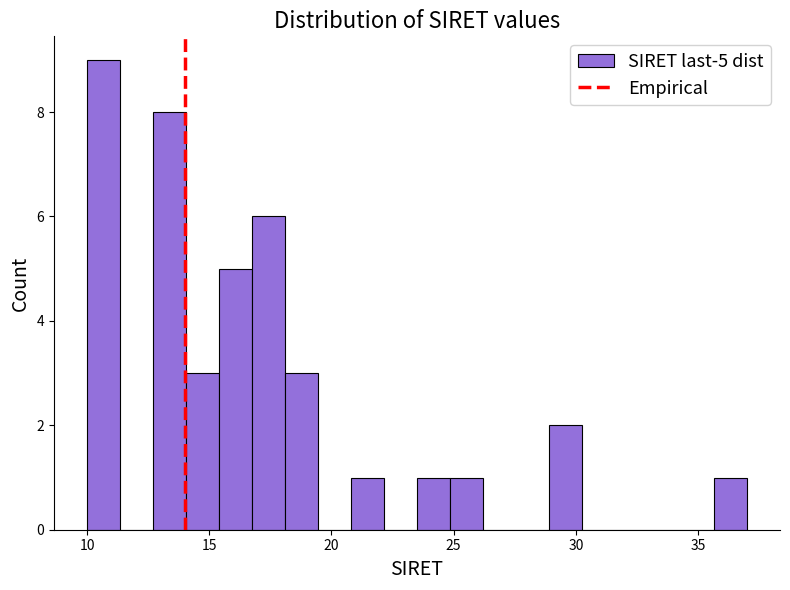

Around what value on the x-axis is the tallest bar? Give the approximate position of its centre, as read against the axis.

10.5